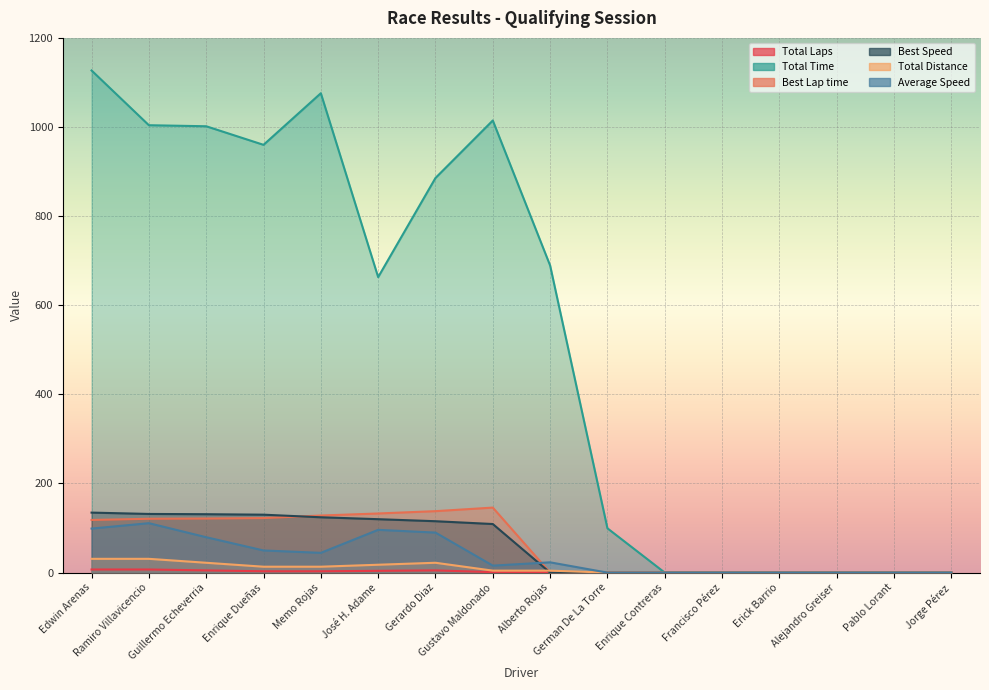

How many lines are shown in the chart?

6